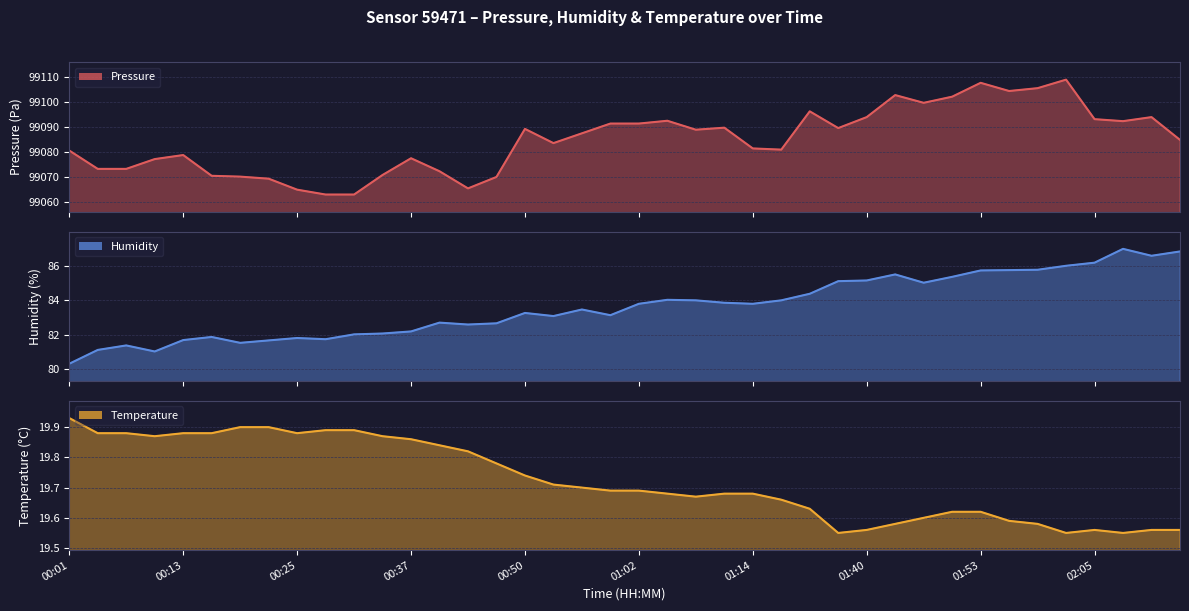

Which series has the largest total across all categories?

pressure